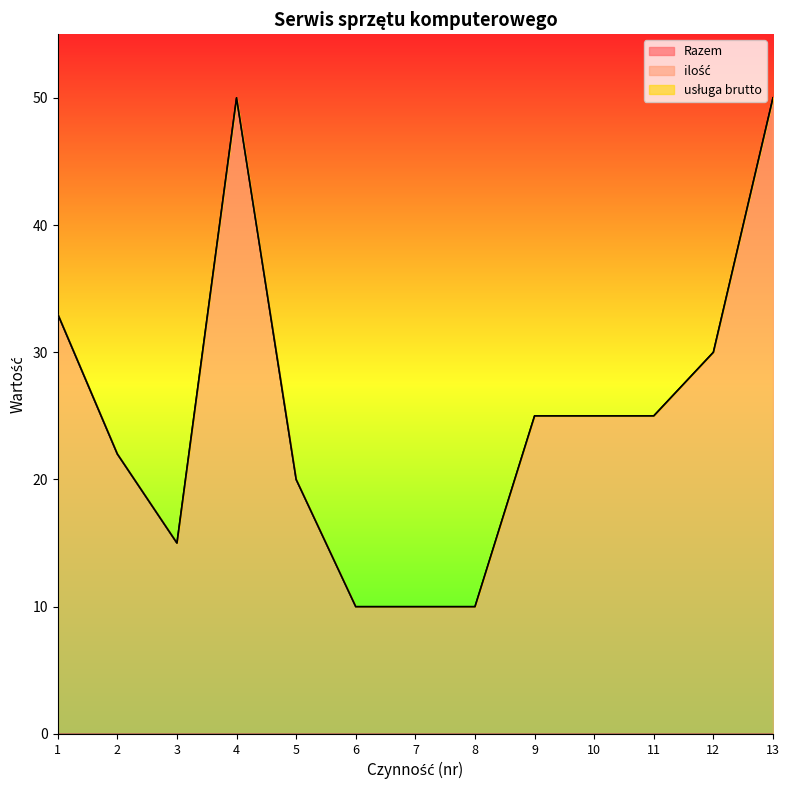

What are all the series names shown in the legend?

Razem, ilość, usługa brutto